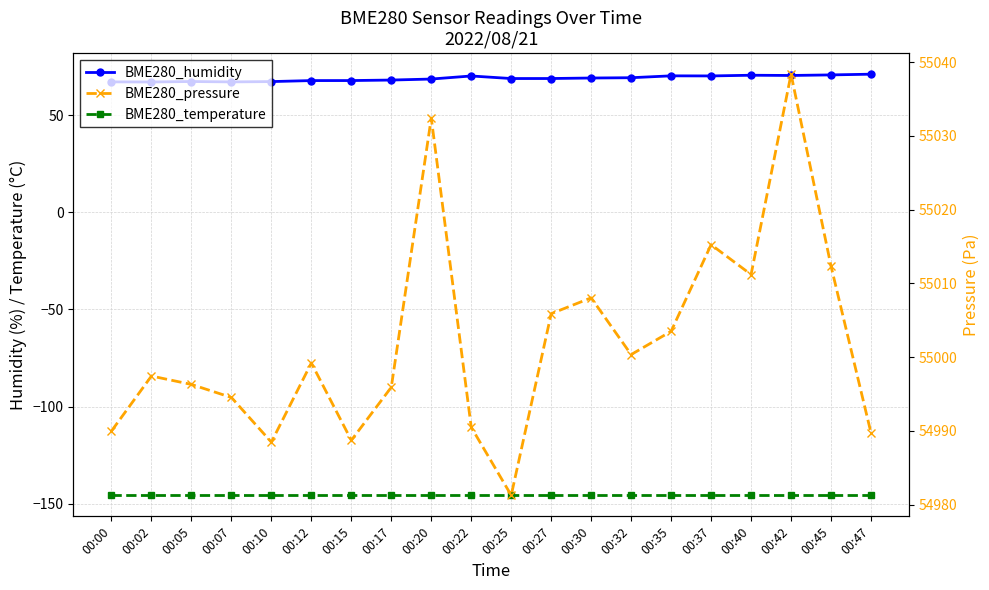

True or false: BME280_humidity has a value of 69.2 at 00:30.

True